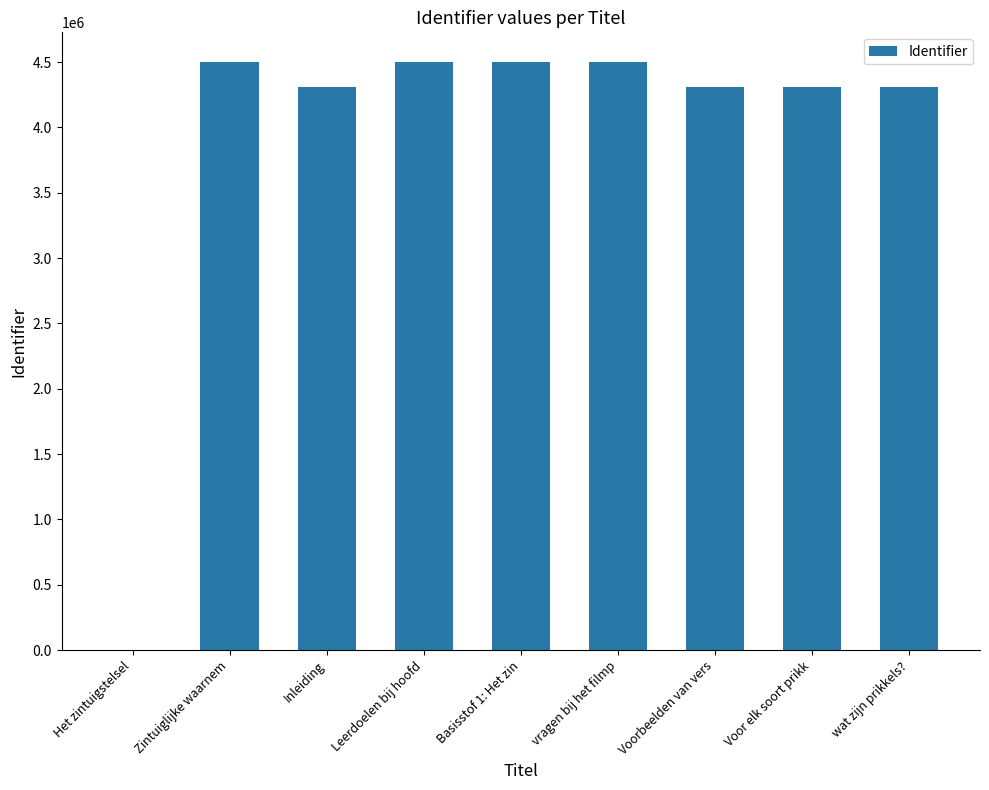

What is the greatest value displayed?

4502865